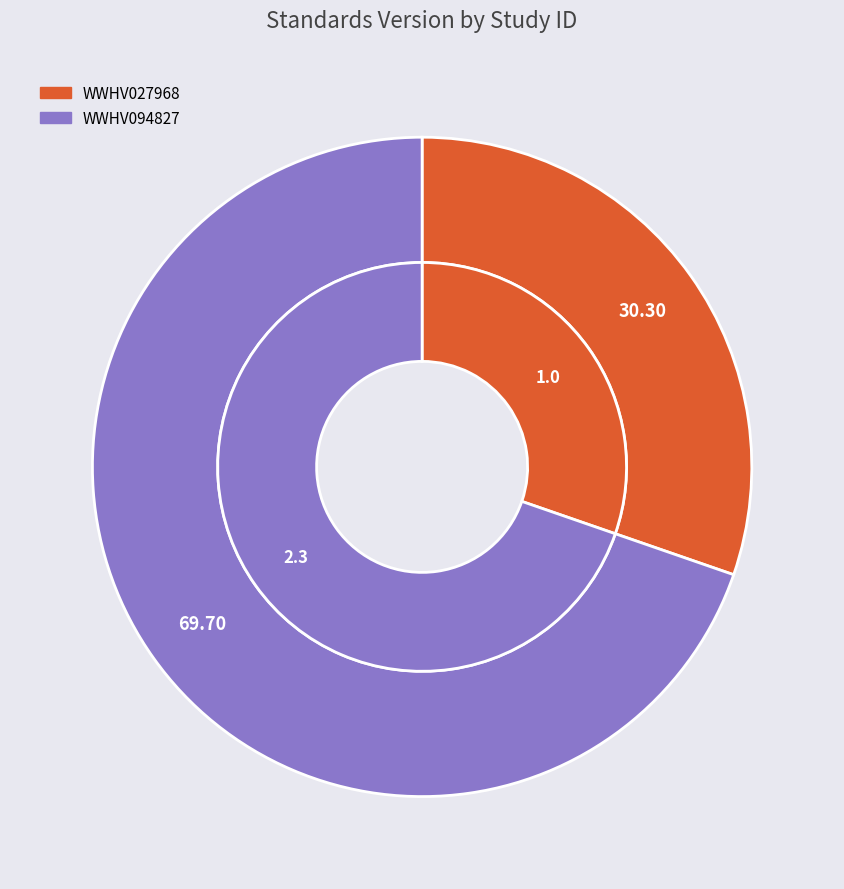

Is there any slice that represents more than half of the pie?

Yes